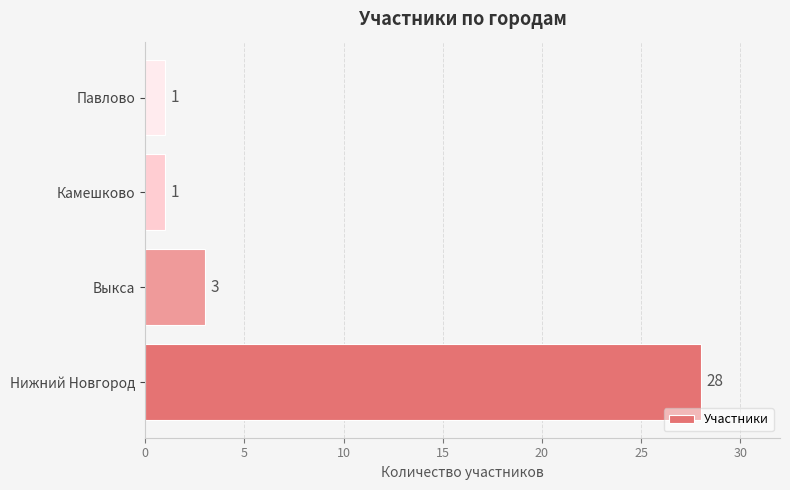

Reading bottom to top, transcribe all the data shown in this chart.

Нижний Новгород=28	Выкса=3	Камешково=1	Павлово=1